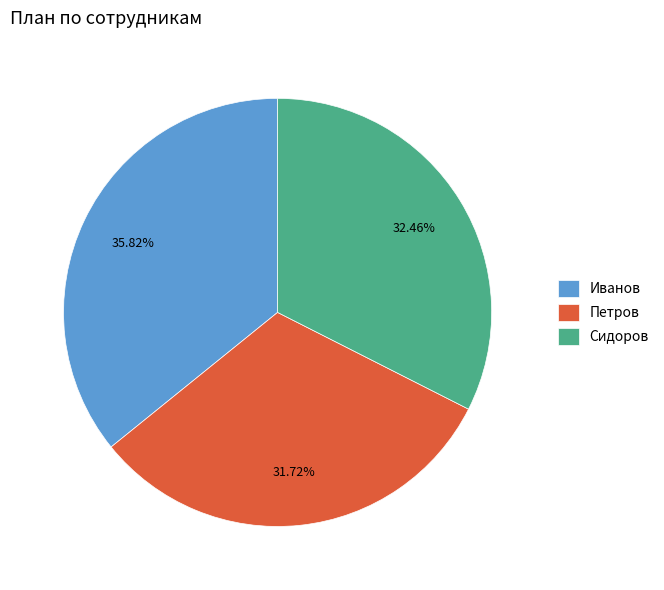

Is Петров the majority of the pie?

No